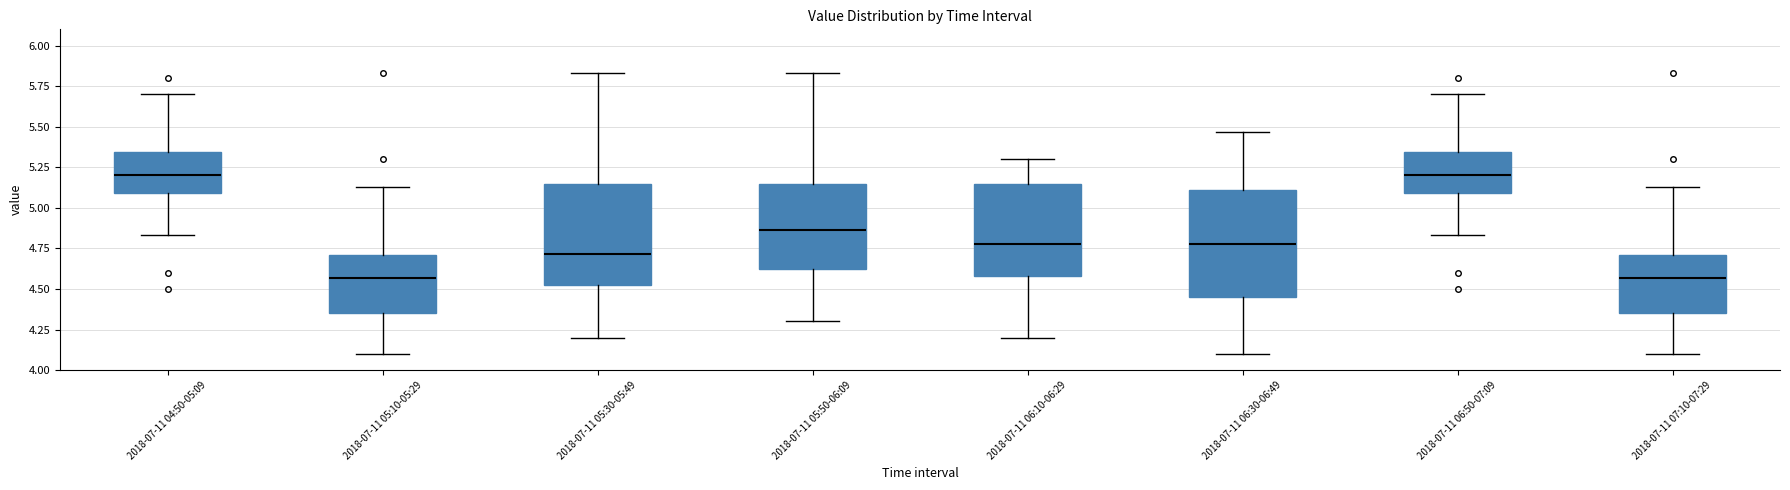

Where does the upper whisker of the box for 2018-07-11 05:30-05:49 end on the y-axis? The values are not printed on the chart, so give them approximately, as read against the axis.

5.85